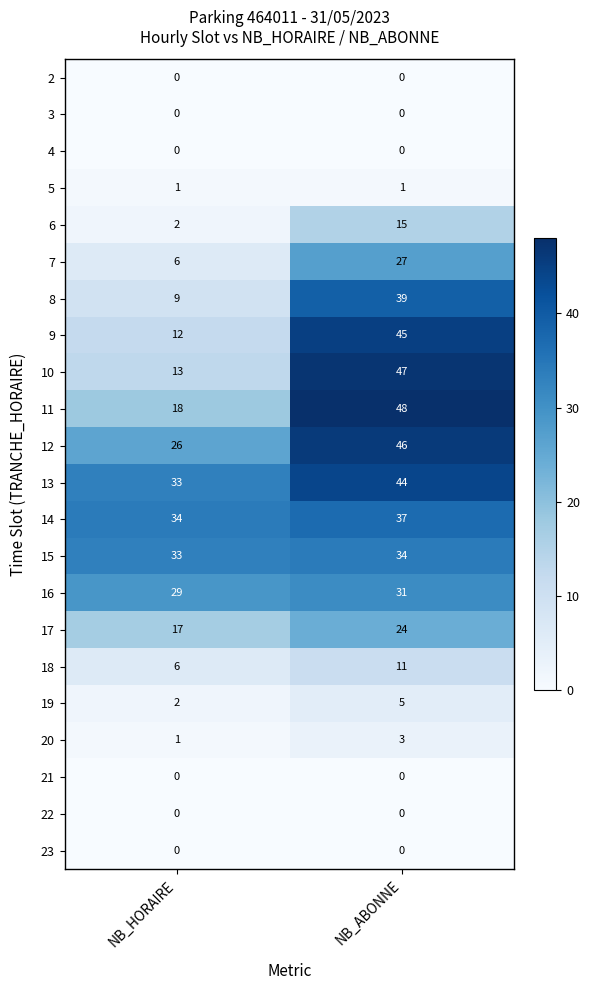

At which label does 18 reach its peak?

NB_ABONNE